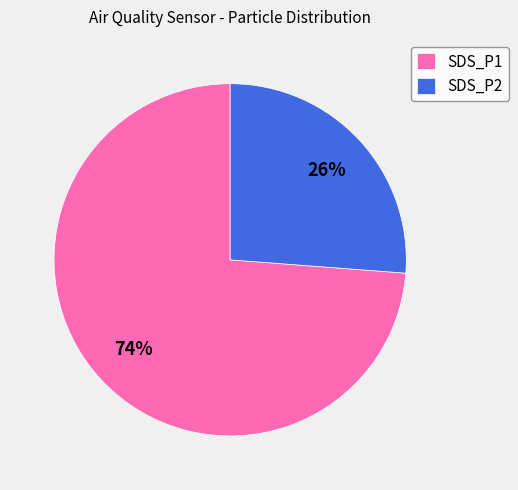

To the nearest percent, what portion does SDS_P2 represent?

26%